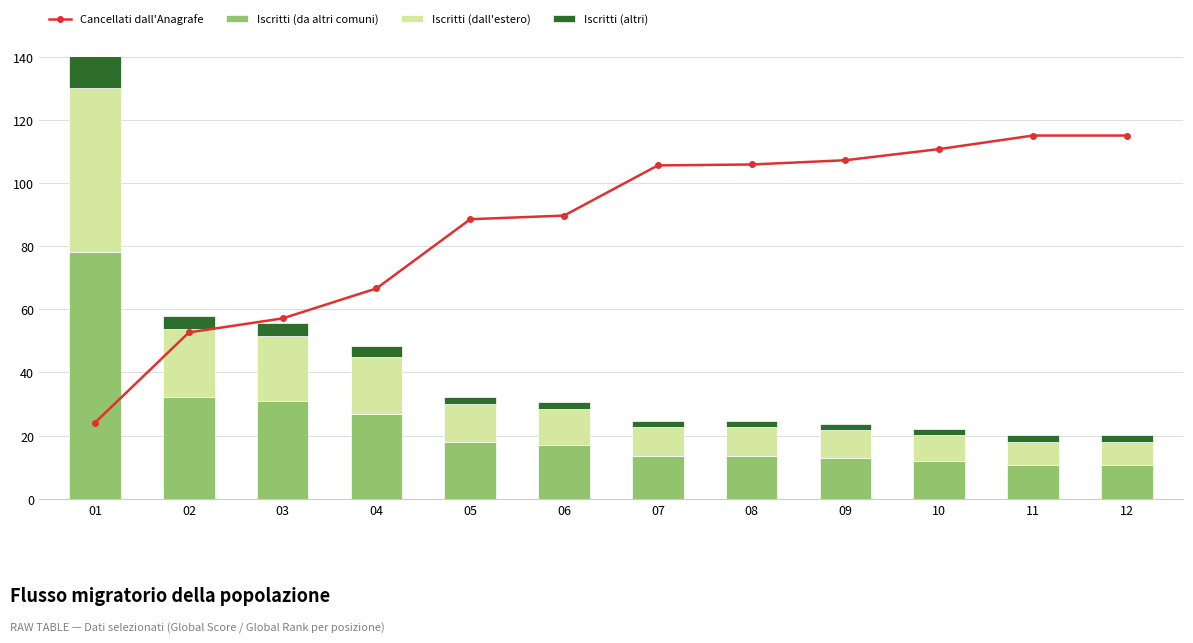

The Iscritti (altri) series shows 3.1 at 09. True or false?

False